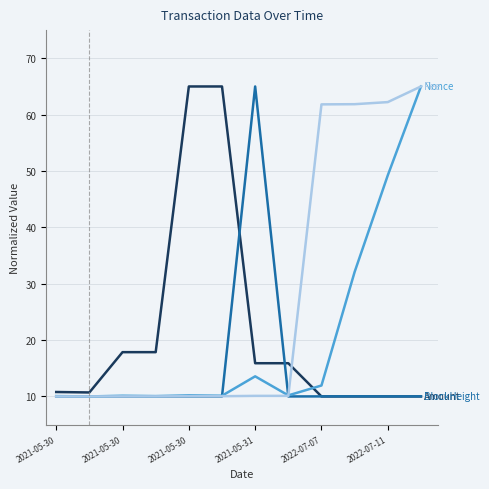

What is the maximum value shown in the chart?

65.0